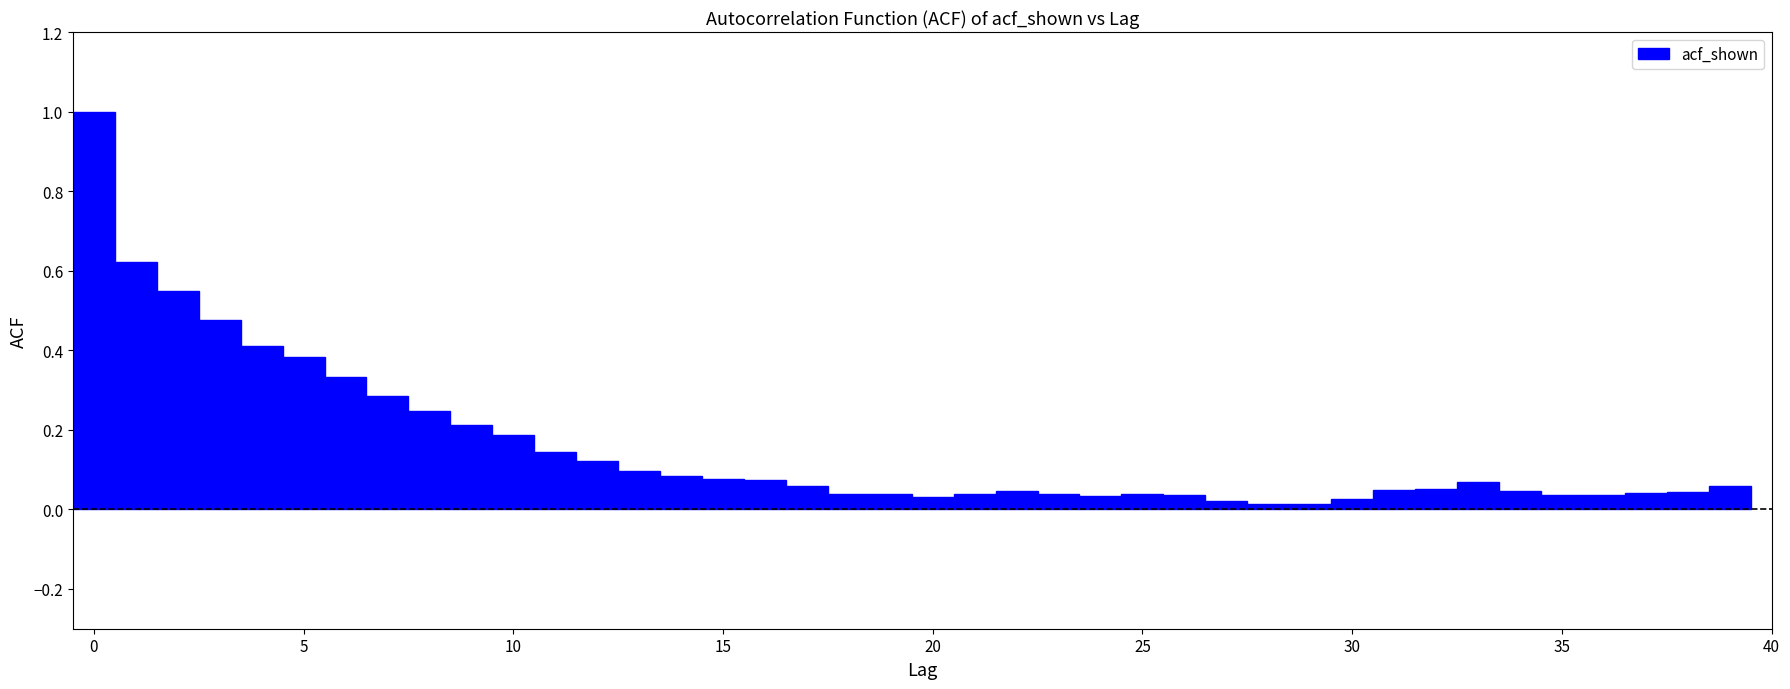

Read against the x-axis, roughly where is the centre of the tallest bar?

0.0